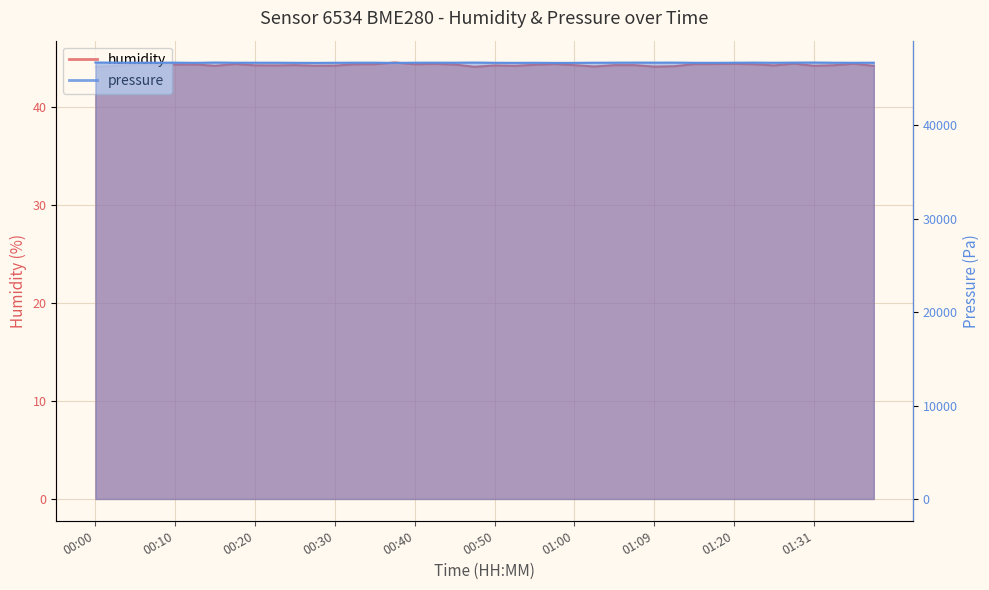

True or false: humidity and pressure intersect in this chart.

False